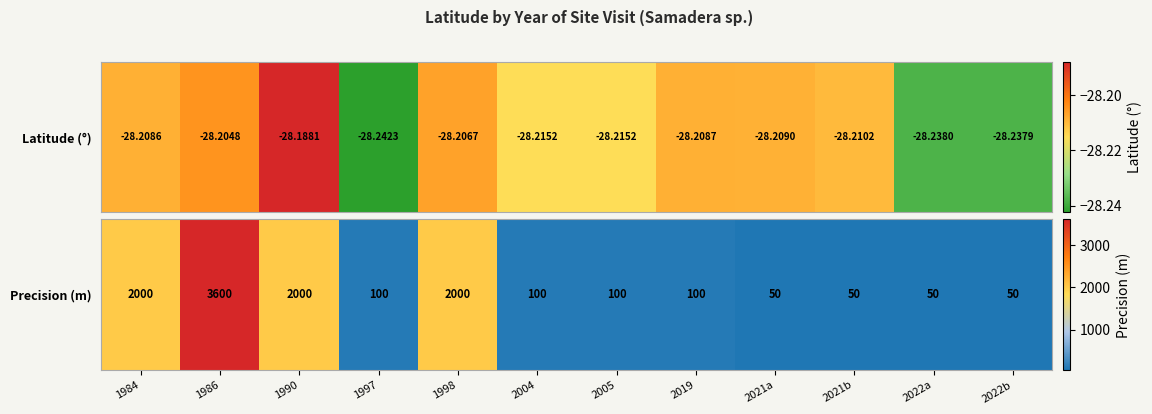

True or false: the data shows 177 at 2004.

False